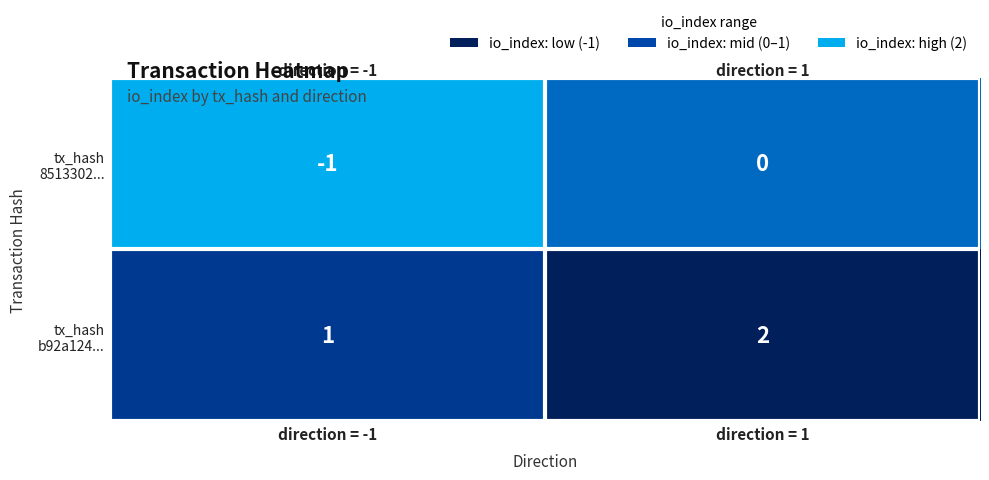

Which label corresponds to the largest value in the chart?

direction = 1